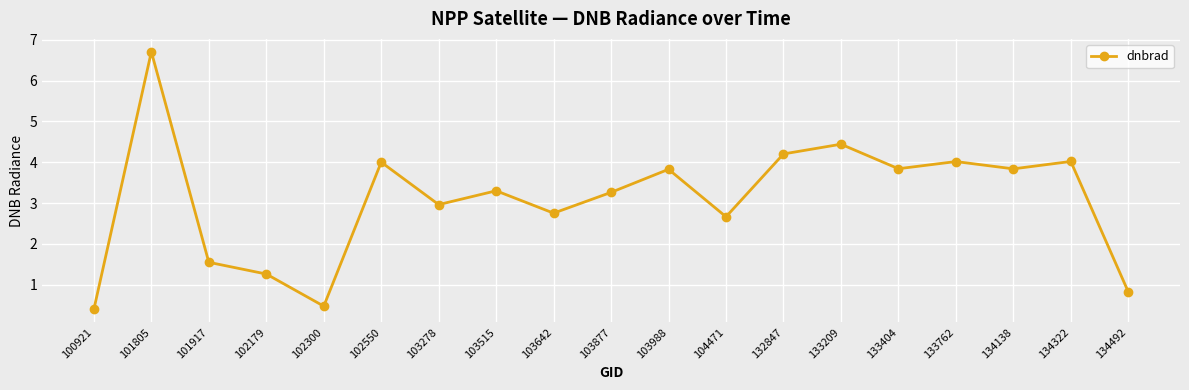

What is the ratio of the value at 134492 to the value at 103877?

0.3